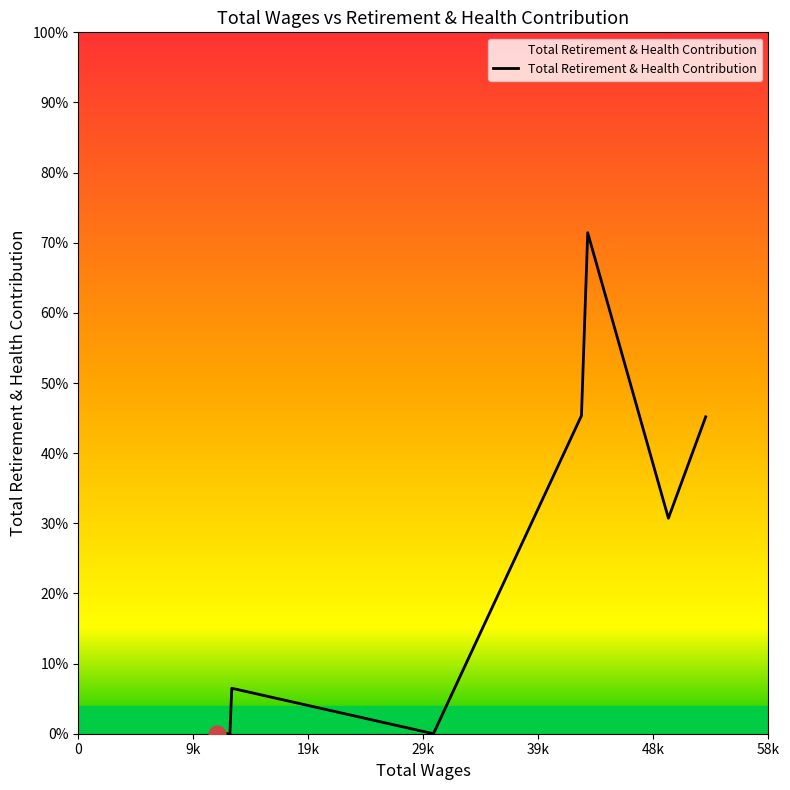

True or false: the data has more than 2 interior local peaks.

False